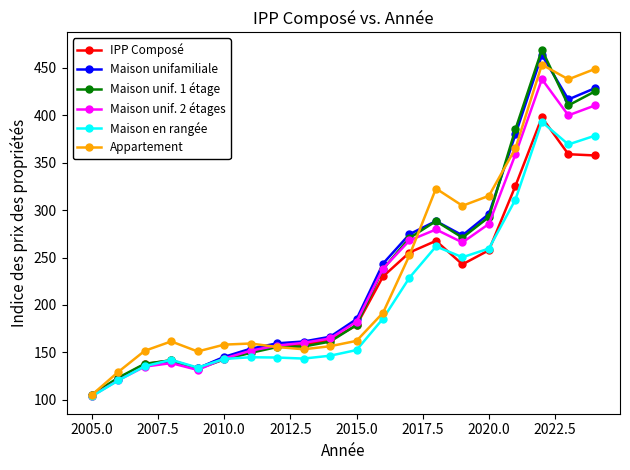

Which series has the largest range (max minus min)?

Maison unif. 1 étage